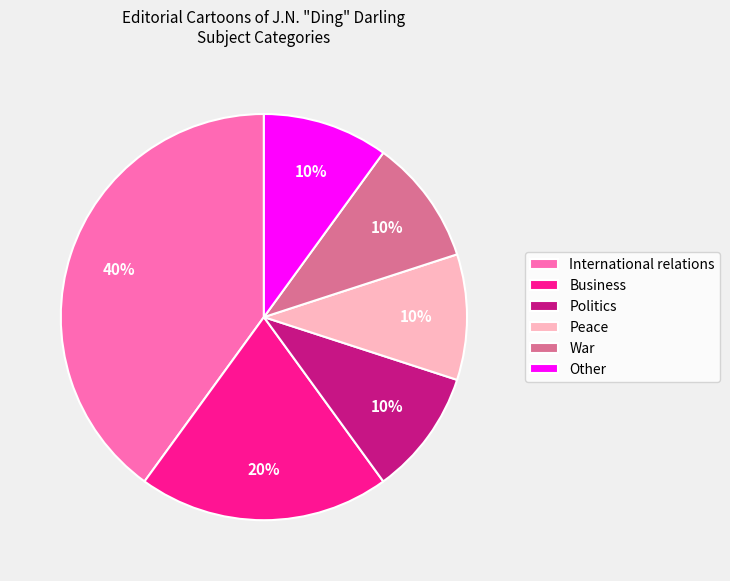

True or false: Business accounts for 20% of the total.

True